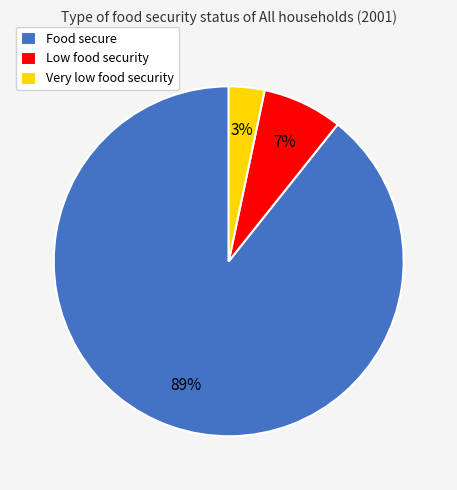

How many slices are in this pie chart?

3